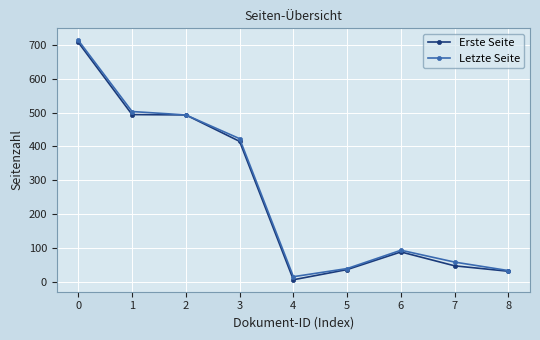

How many lines are shown in the chart?

2